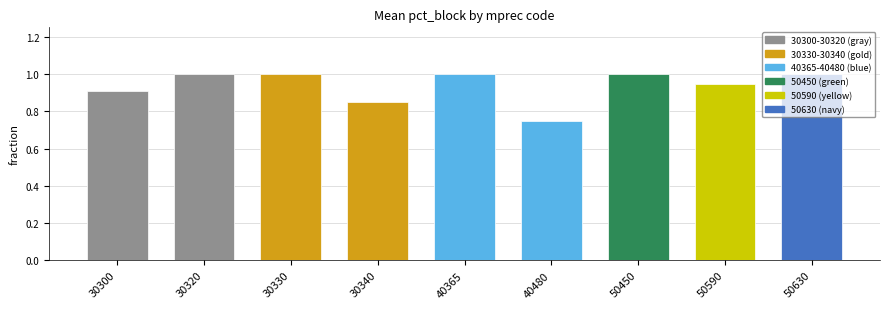

What is the value of the 5th bar from the left?

1.0